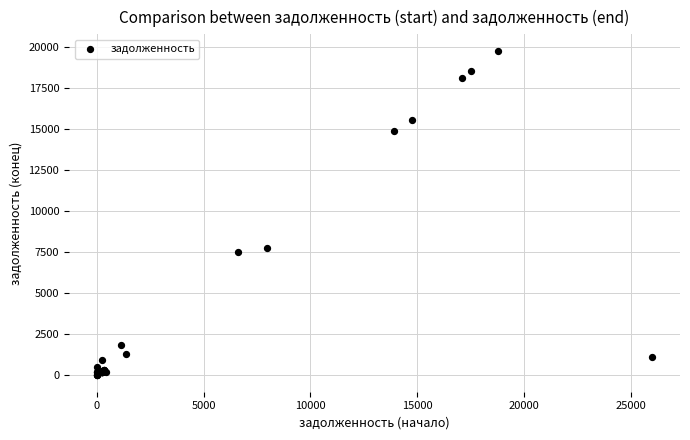

What Y value in the scatter plot is closest to 9884?

7768.8